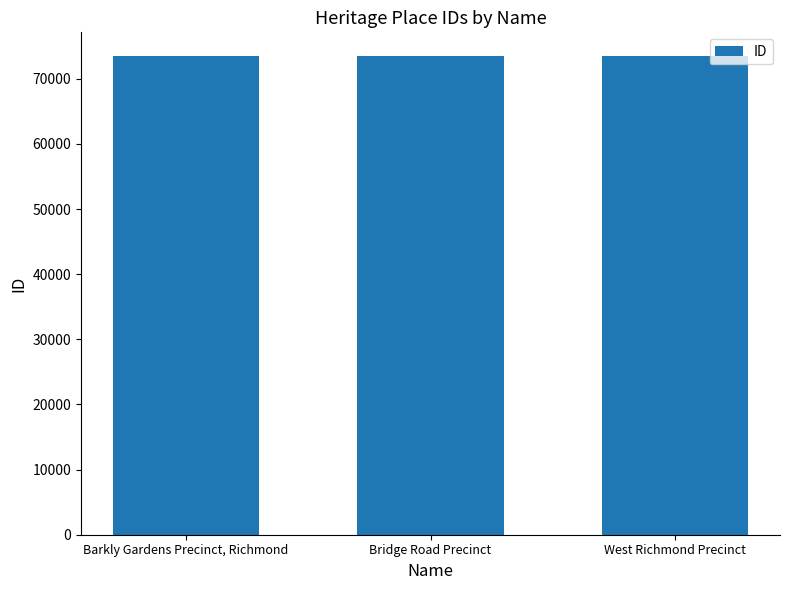

What is the change in value from Barkly Gardens Precinct, Richmond to Bridge Road Precinct?

+2